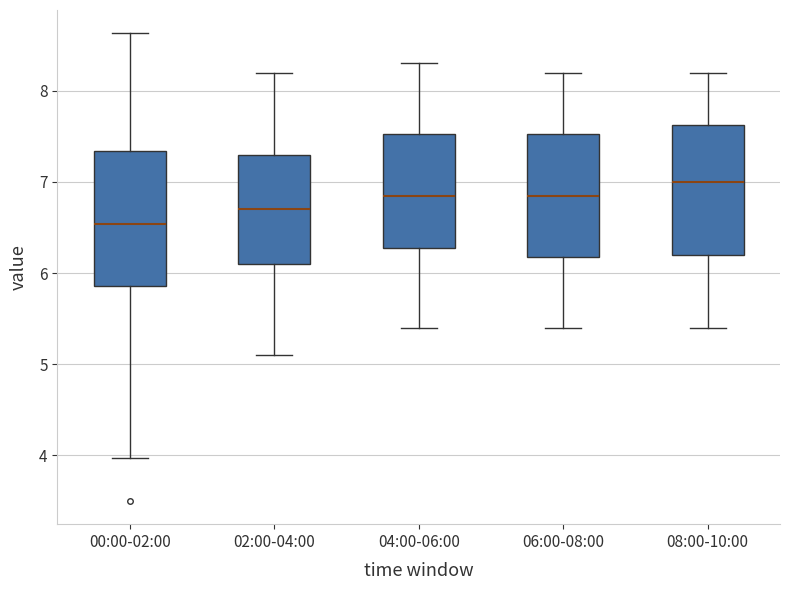

Where does the lower whisker of the box for 02:00-04:00 end on the y-axis? The values are not printed on the chart, so give them approximately, as read against the axis.

5.1